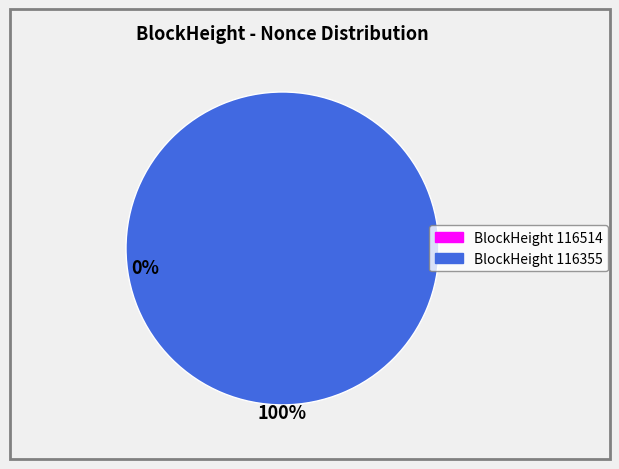

What is the largest slice in the pie chart?

116355